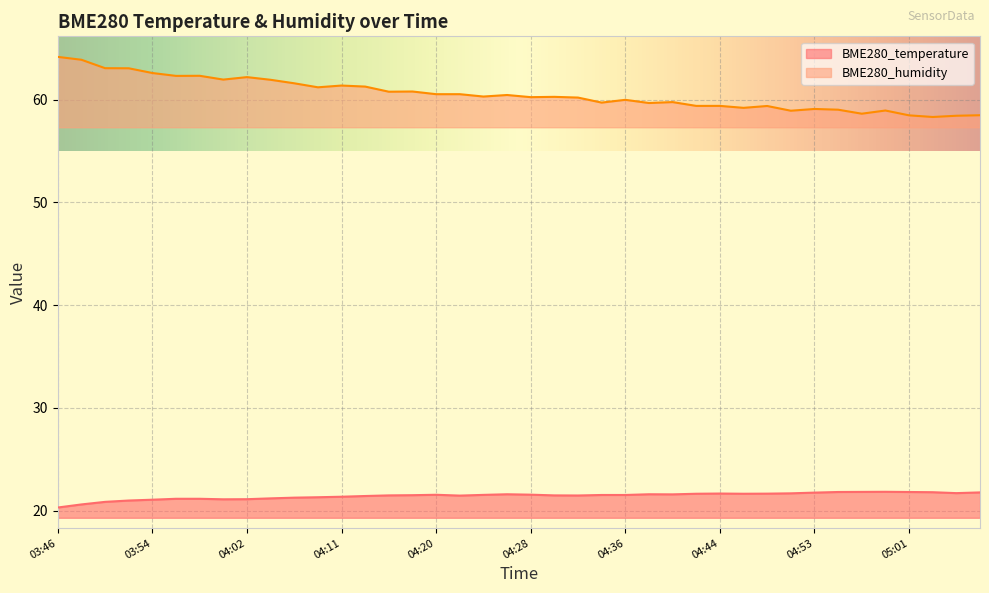

The value of BME280_temperature at 03:54 is 21.1. True or false?

True